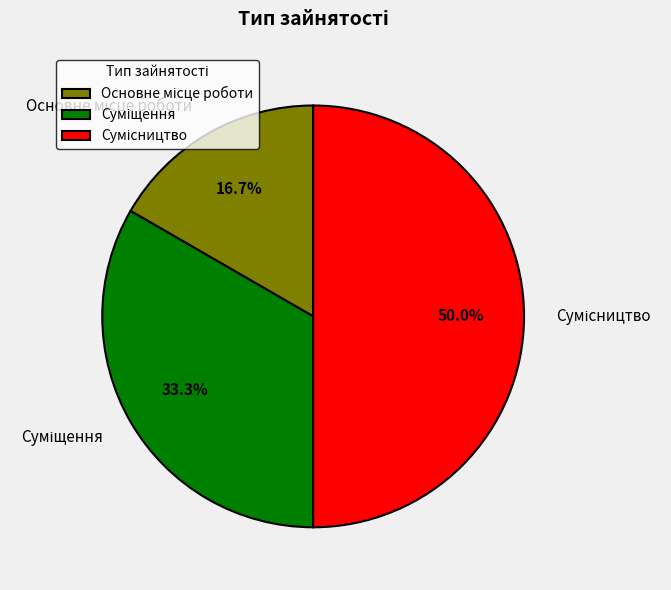

What is the total percentage of Сумісництво and Суміщення?

83.3%